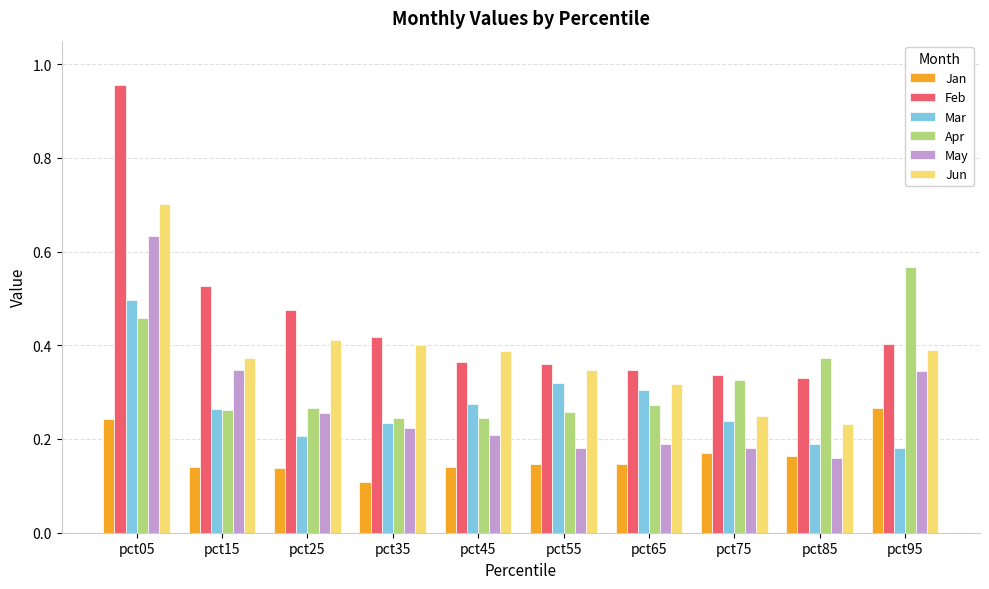

Does the chart contain any negative values?

No